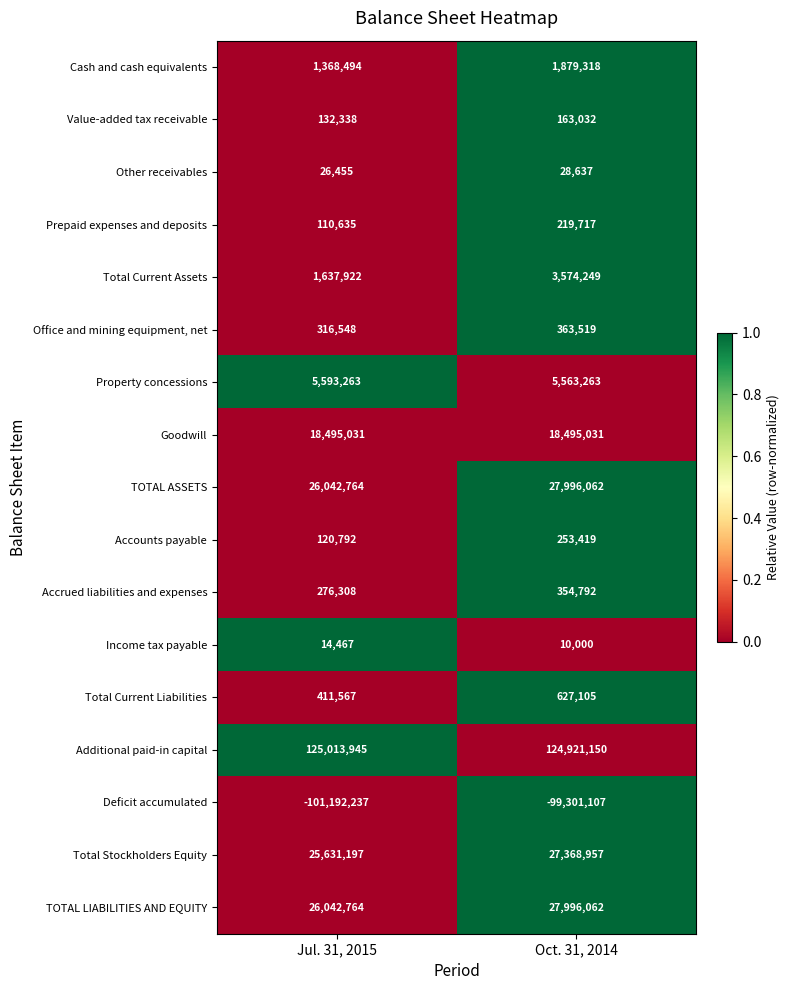

What is the highest value of the Office and mining equipment, net series?

363519